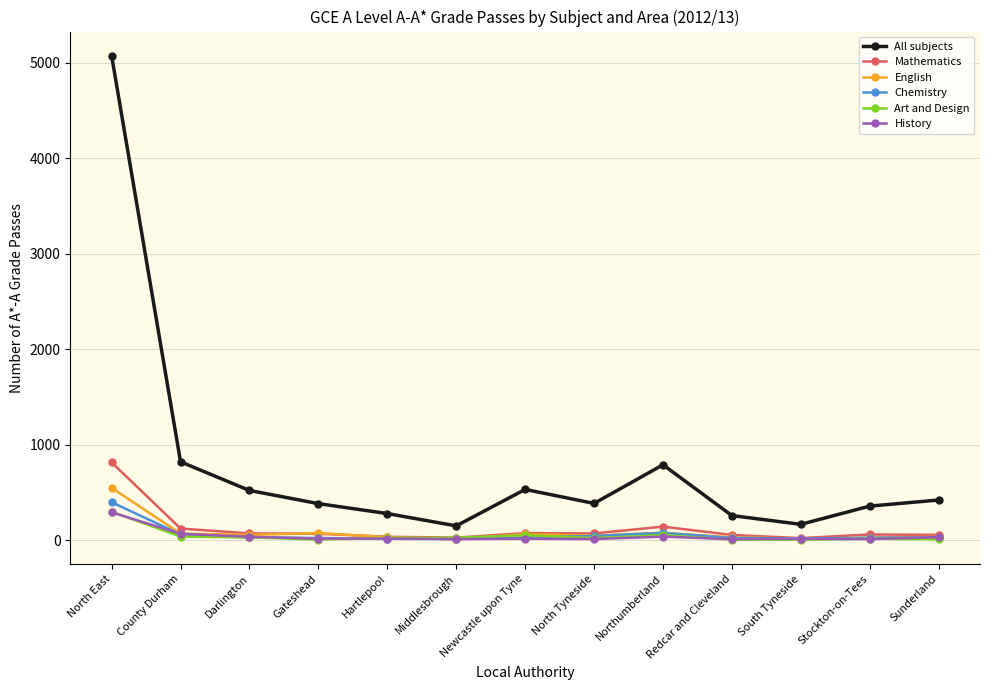

What is the average value of the Mathematics series?

126